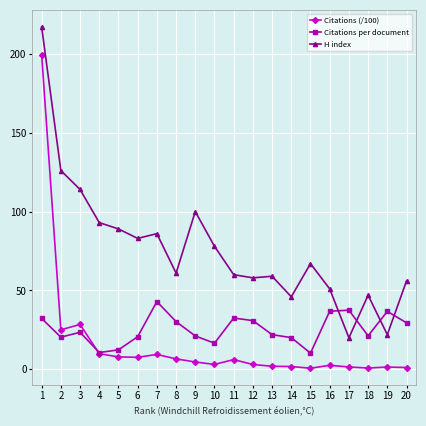

Where does the Citations (/100) series first go above 4?

1